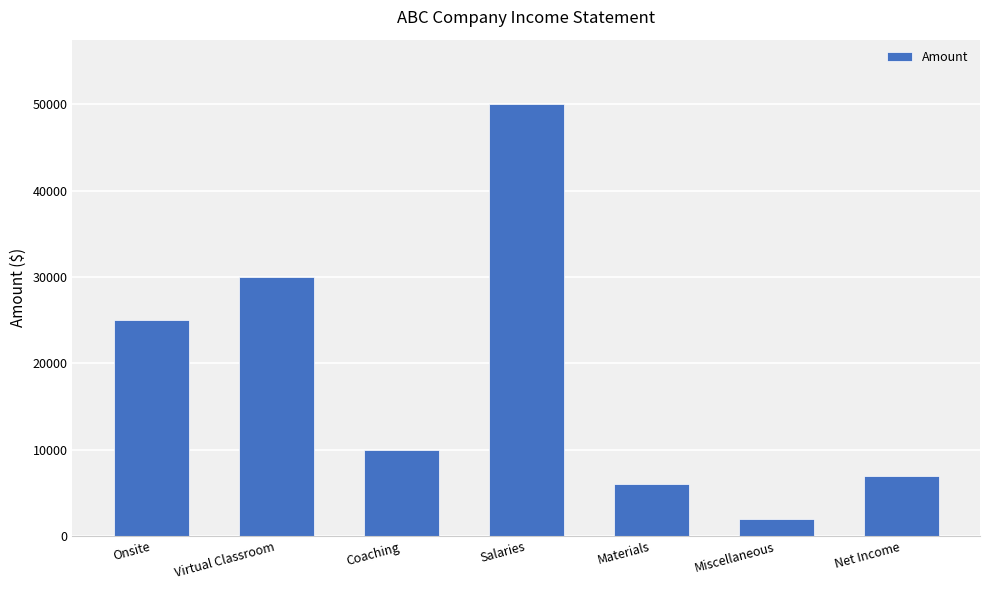

What is the sum of all values?

130000